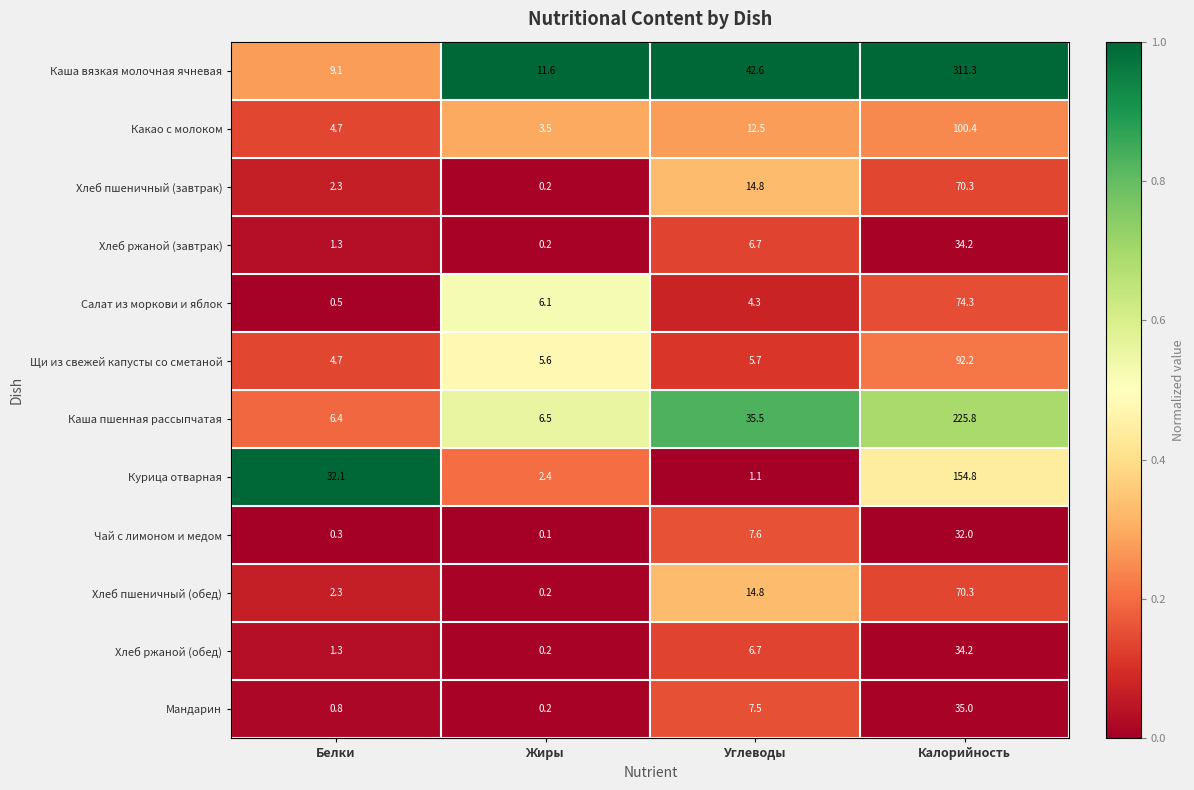

At how many categories does at least one series exceed 17?

3